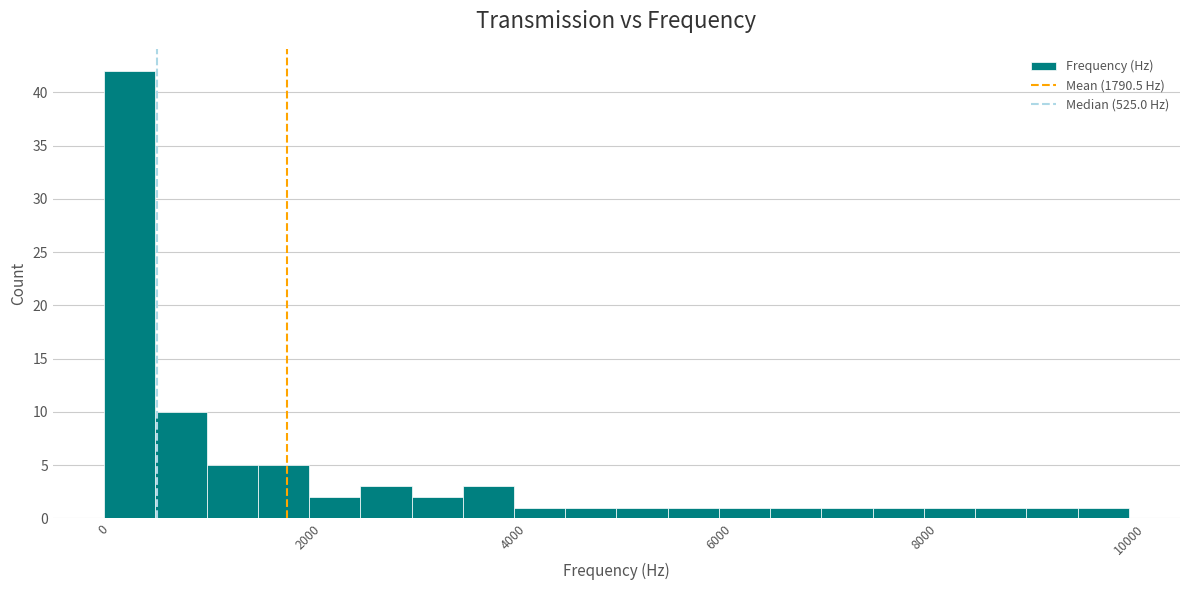

Read against the x-axis, roughly where is the centre of the tallest bar?

200